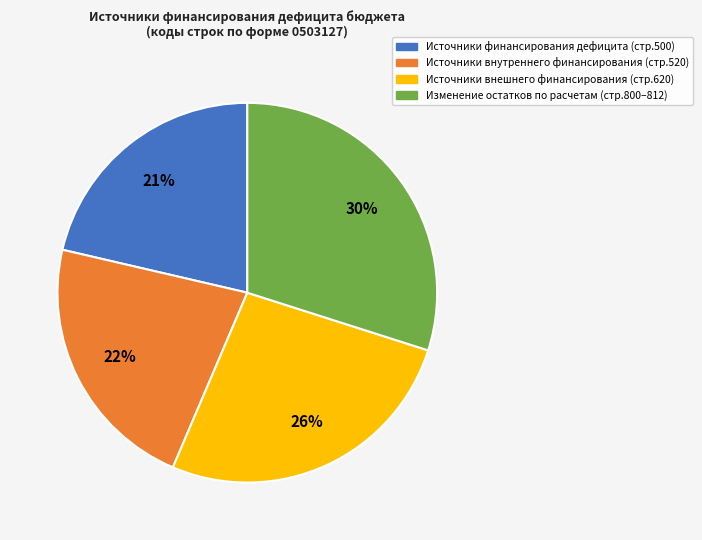

To the nearest percent, what is the difference between the largest and smallest slice percentages?

9%